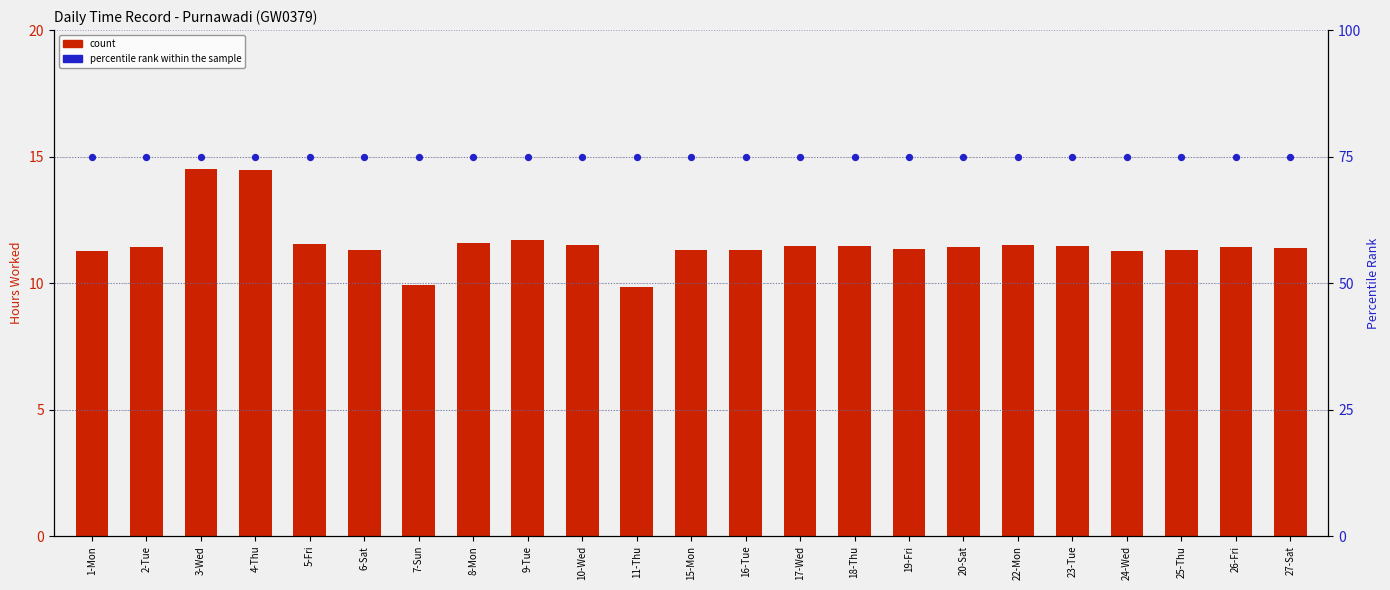

What is the total value across all series at 7-Sun?

84.9